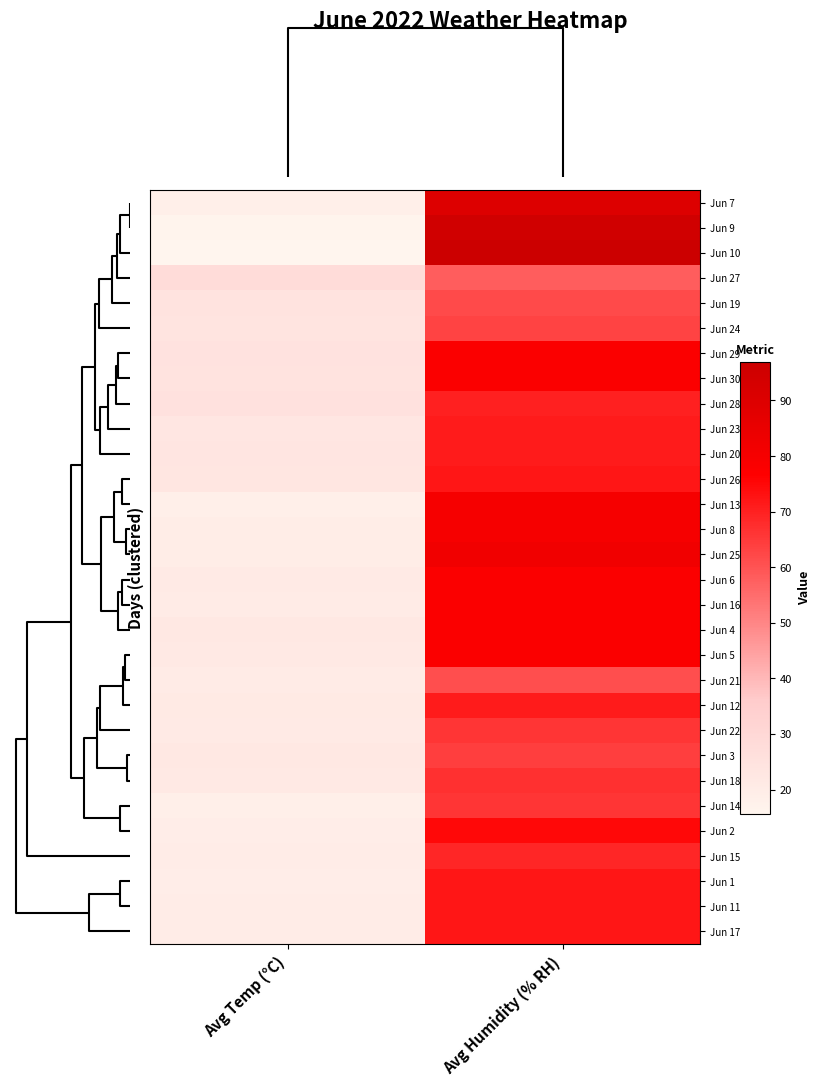

What is the total value across all series at Avg Humidity (% RH)?

2214.0